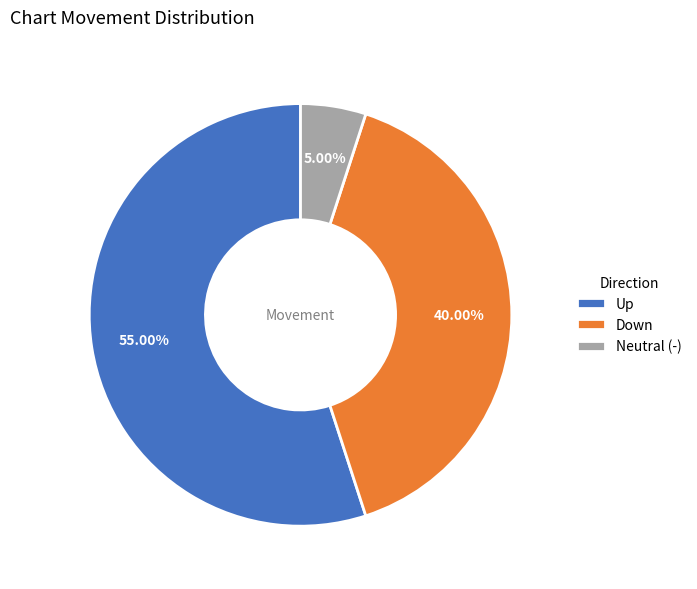

Combined, do Up and Down account for over 50%?

Yes